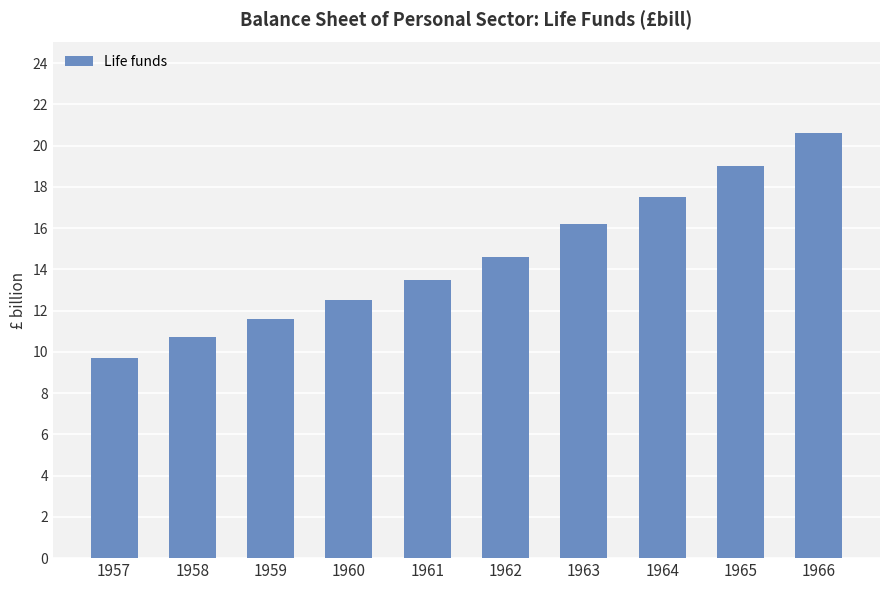

At which label is the value closest to 15?

1962